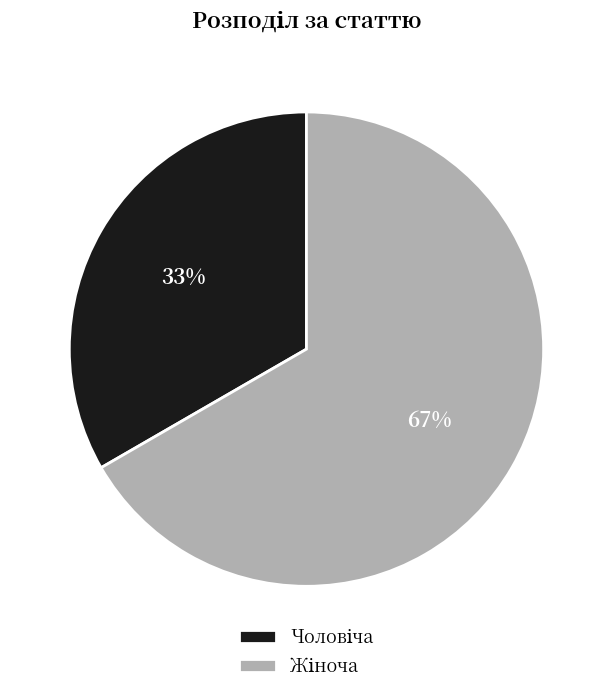

Does any single category account for the majority?

Yes